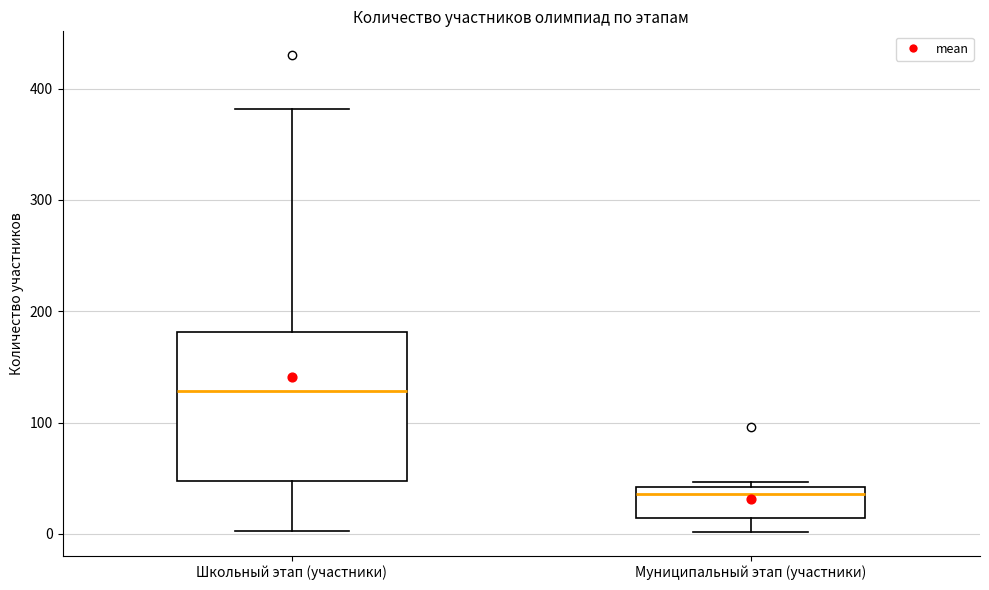

Which box is the tallest, from its lower edge to its upper edge?

Школьный этап (участники)